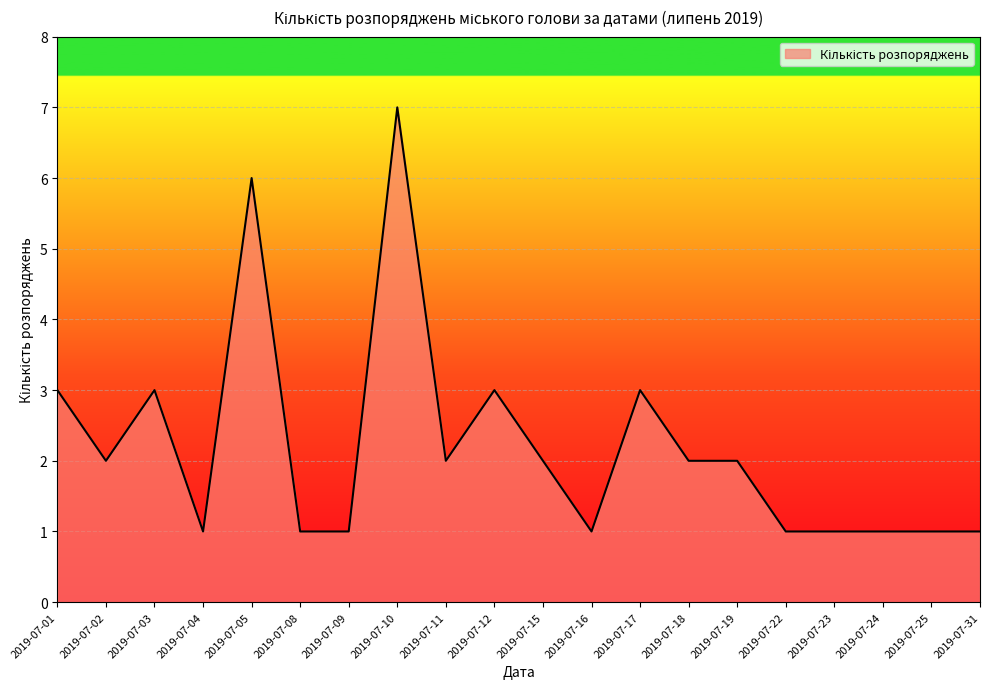

Does the chart display data point markers on the line(s)?

No